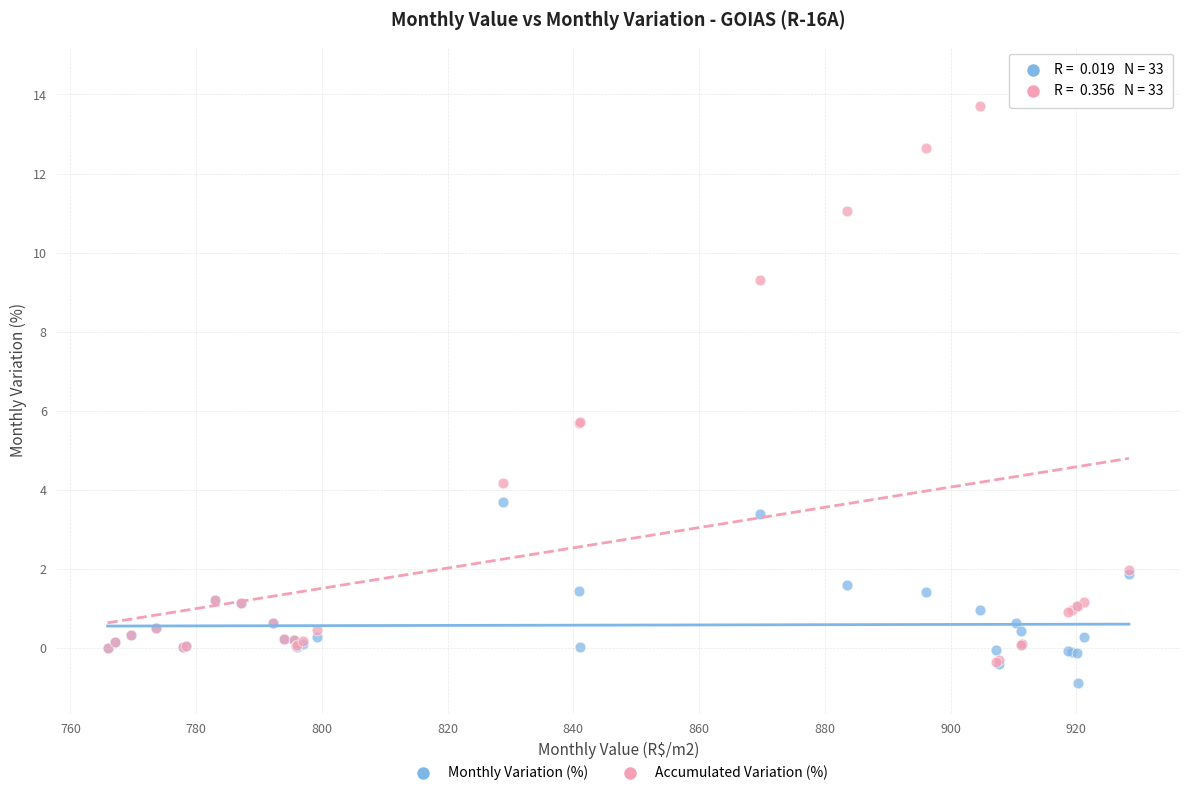

Which series contains the lowest Y value?

Monthly Variation (%)